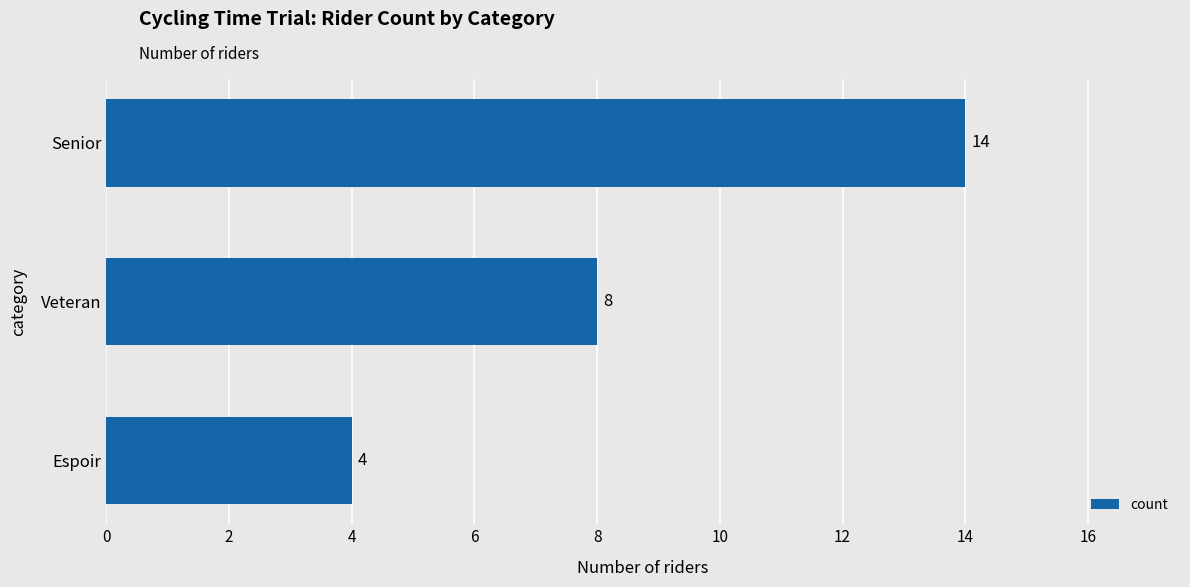

Is it true that the value at Senior is 14?

True